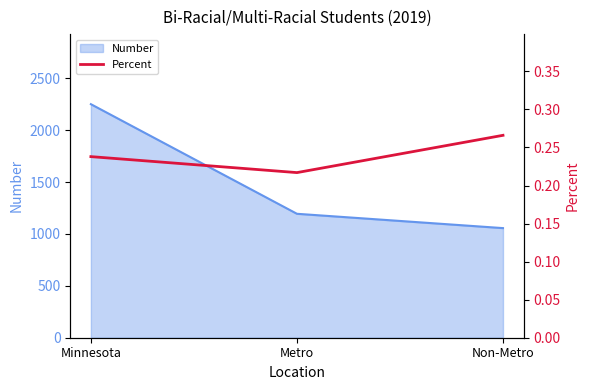

The value at Metro is 0.3. True or false?

False